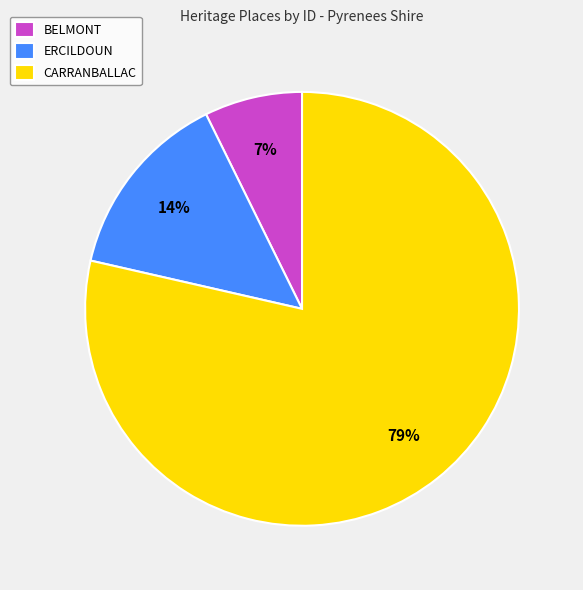

To the nearest percent, what percentage of the pie is BELMONT?

7%